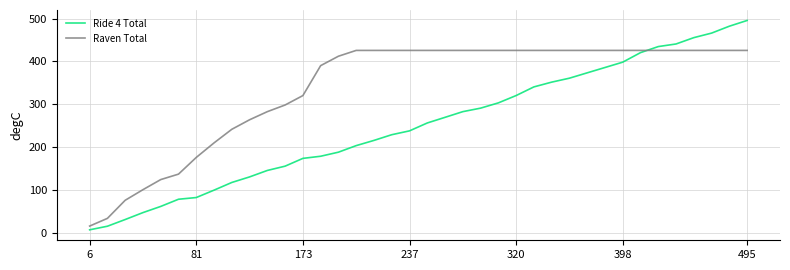

Rank the series by their maximum value, from lowest to highest.

Raven Total, Ride 4 Total